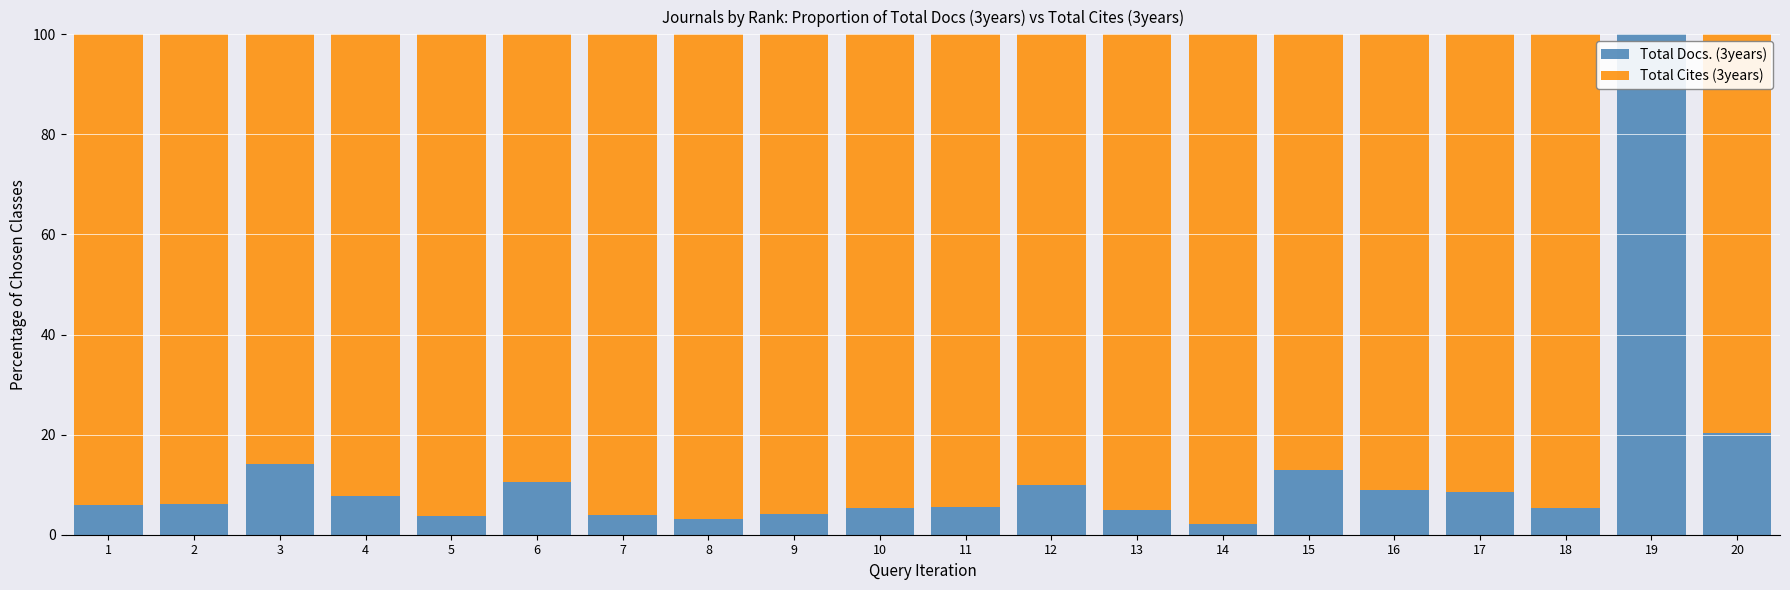

What is the total value across all series at 15?

100.0